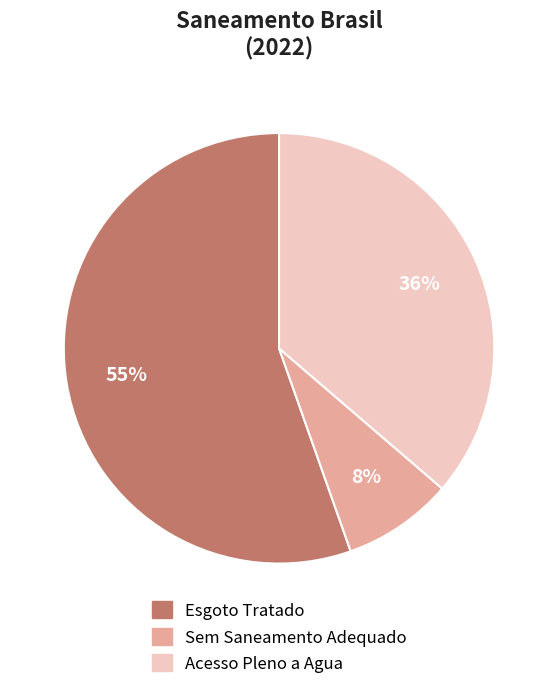

Does any single category account for the majority?

Yes